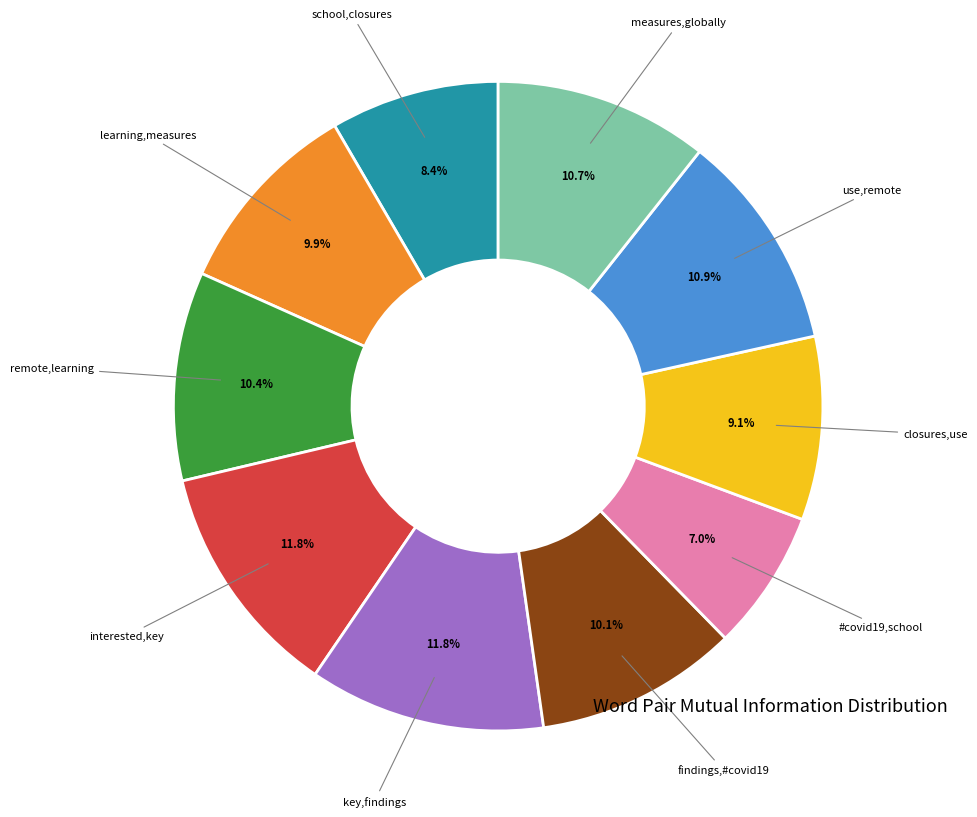

Combined, what portion of the pie is #covid19,school and interested,key?

18.8%